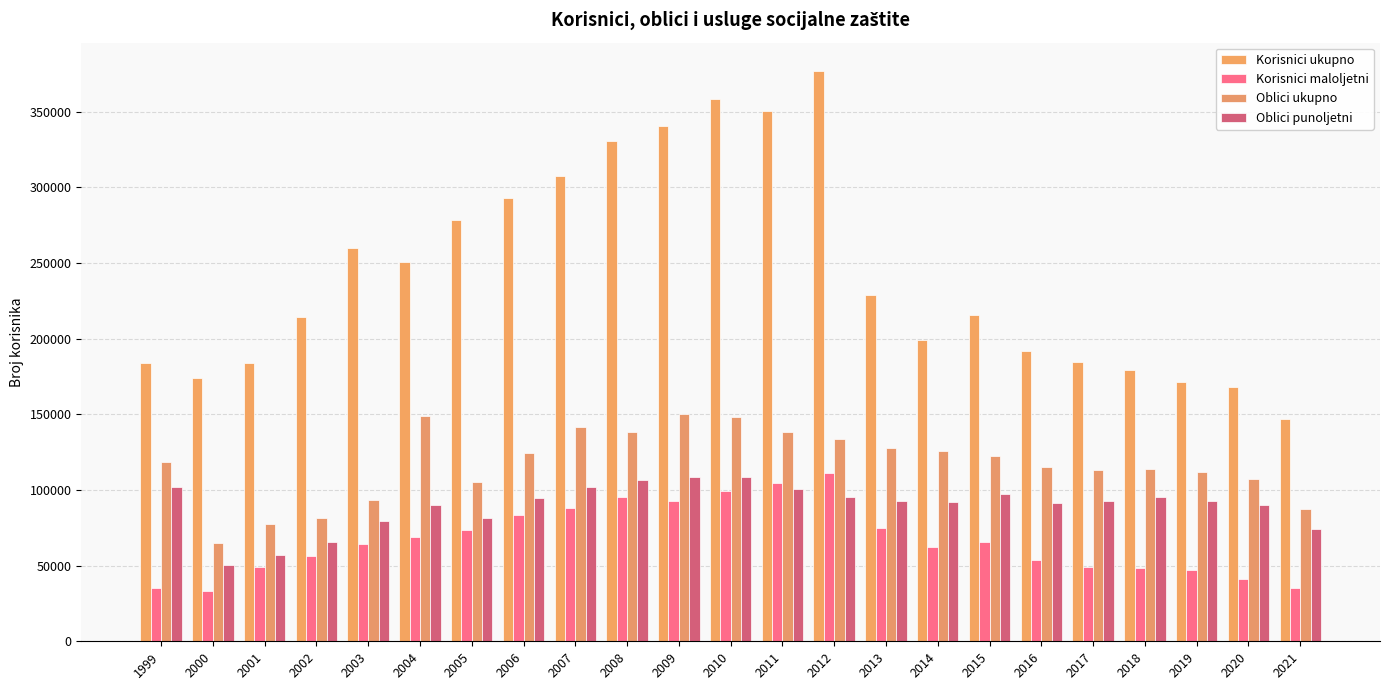

Reading left to right, extract all data points from this chart.

Korisnici ukupno: 1999=183590	2000=174114	2001=184126	2002=214595	2003=259959	2004=250532	2005=278383	2006=292625	2007=307313	2008=330542	2009=340542	2010=358663	2011=350544	2012=376802	2013=228801	2014=198971	2015=215940	2016=191604	2017=184830	2018=179164	2019=171280	2020=167786	2021=147055
Korisnici maloljetni: 1999=35234	2000=33211	2001=48789	2002=56572	2003=64604	2004=68751	2005=73597	2006=83223	2007=87925	2008=95267	2009=92410	2010=99335	2011=104615	2012=110921	2013=74910	2014=61995	2015=65562	2016=53648	2017=49035	2018=48462	2019=47135	2020=41066	2021=35089
Oblici ukupno: 1999=118404	2000=64742	2001=77471	2002=81800	2003=93169	2004=149033	2005=105048	2006=124642	2007=141358	2008=138361	2009=150097	2010=148286	2011=138277	2012=133568	2013=127564	2014=125883	2015=122484	2016=114991	2017=113231	2018=113895	2019=111620	2020=107536	2021=87734
Oblici punoljetni: 1999=101804	2000=50583	2001=57238	2002=65439	2003=79496	2004=90389	2005=81239	2006=94657	2007=102184	2008=106475	2009=108398	2010=108374	2011=100908	2012=95139	2013=92389	2014=91921	2015=97324	2016=91121	2017=92531	2018=95537	2019=92440	2020=90050	2021=73980